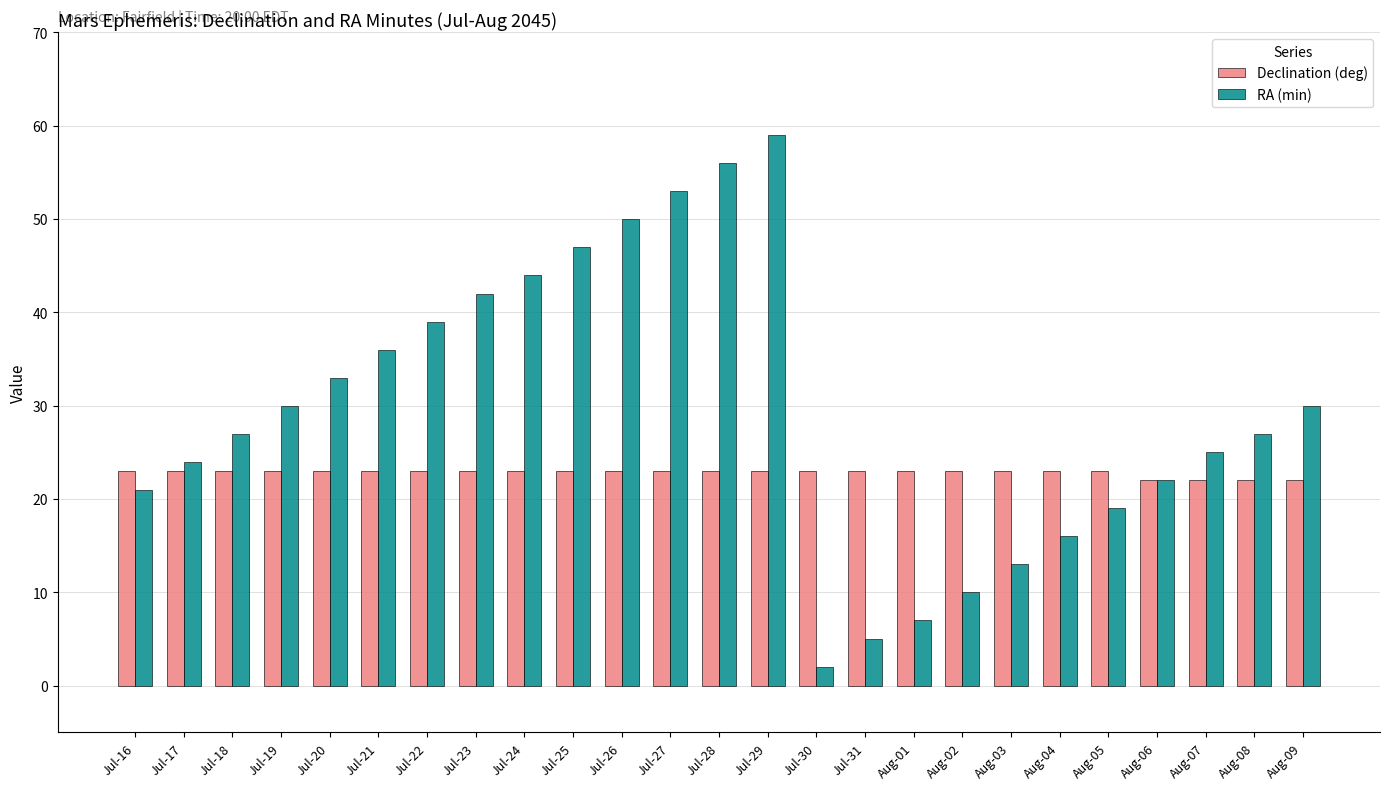

What is the sum of all RA (min) values?

737